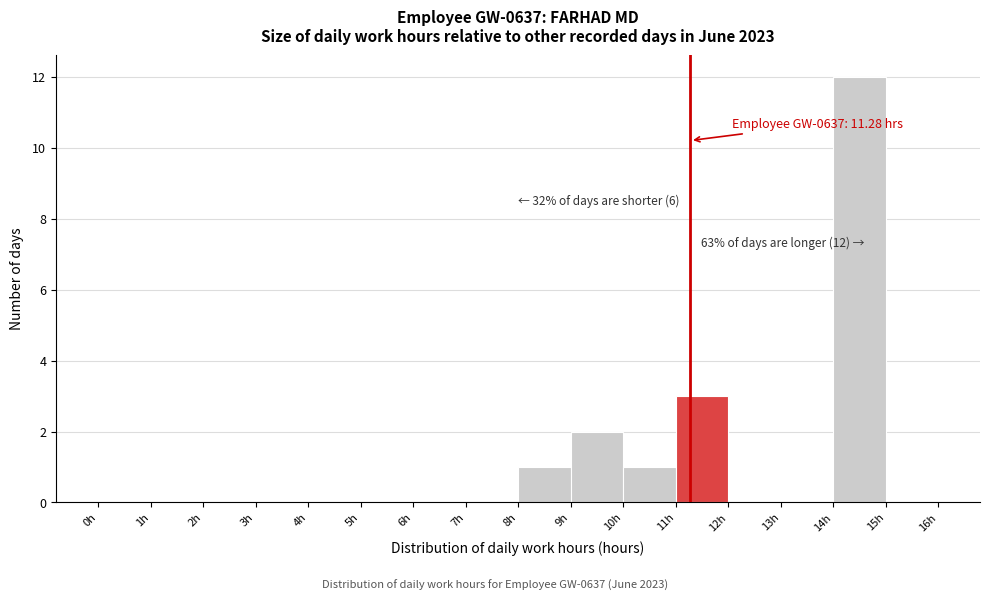

Which range on the x-axis has the tallest bar?

14 to 15